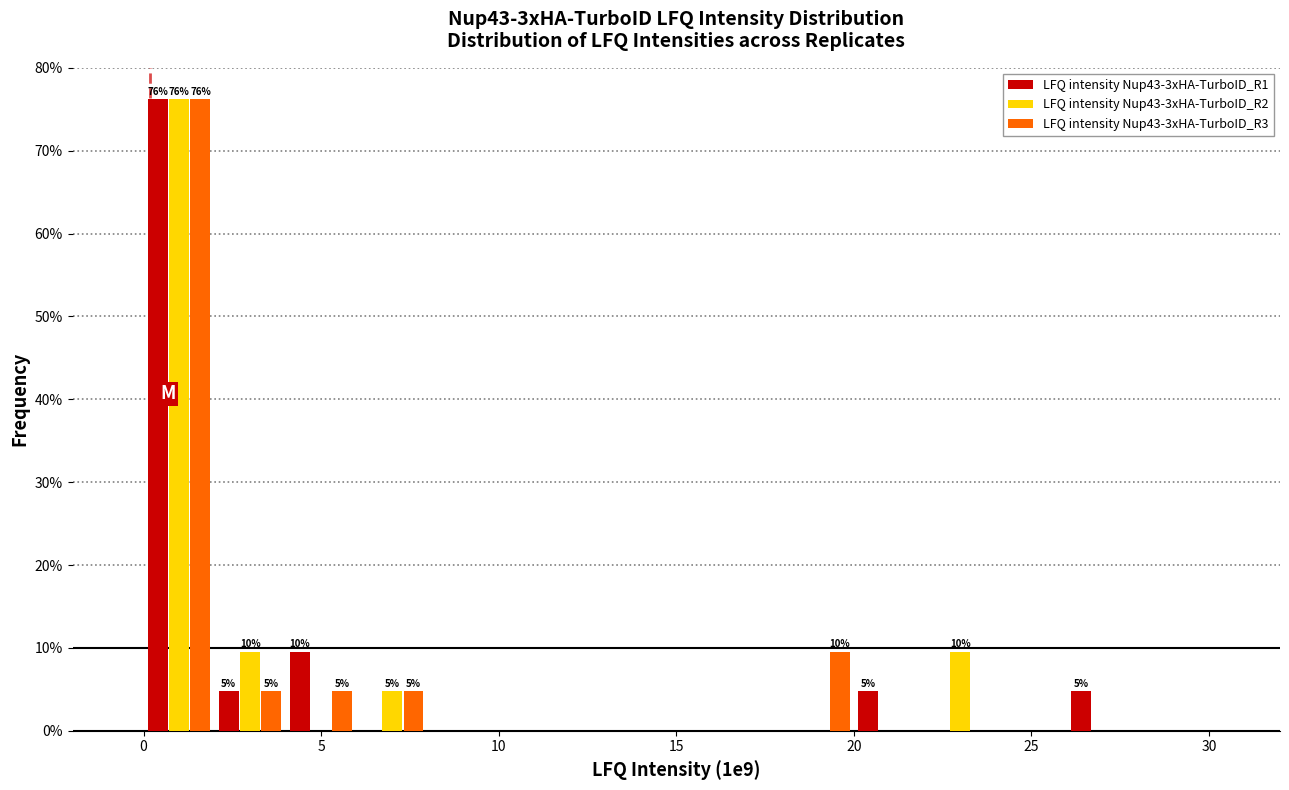

In the LFQ intensity Nup43-3xHA-TurboID_R2 series, which range on the x-axis has the tallest bar?

0 to 2